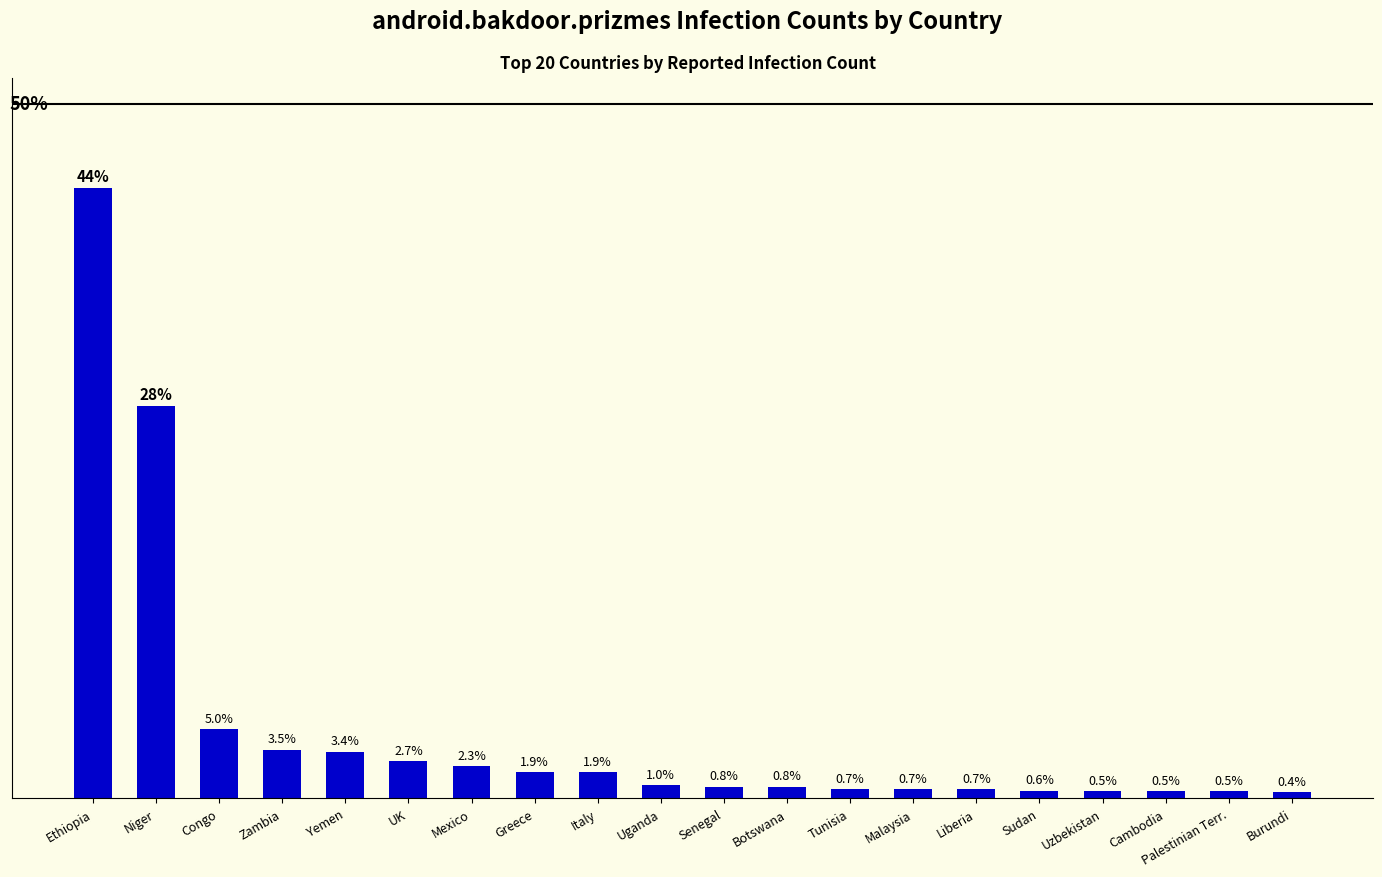

What is the label of the 9th bar from the right?

Botswana